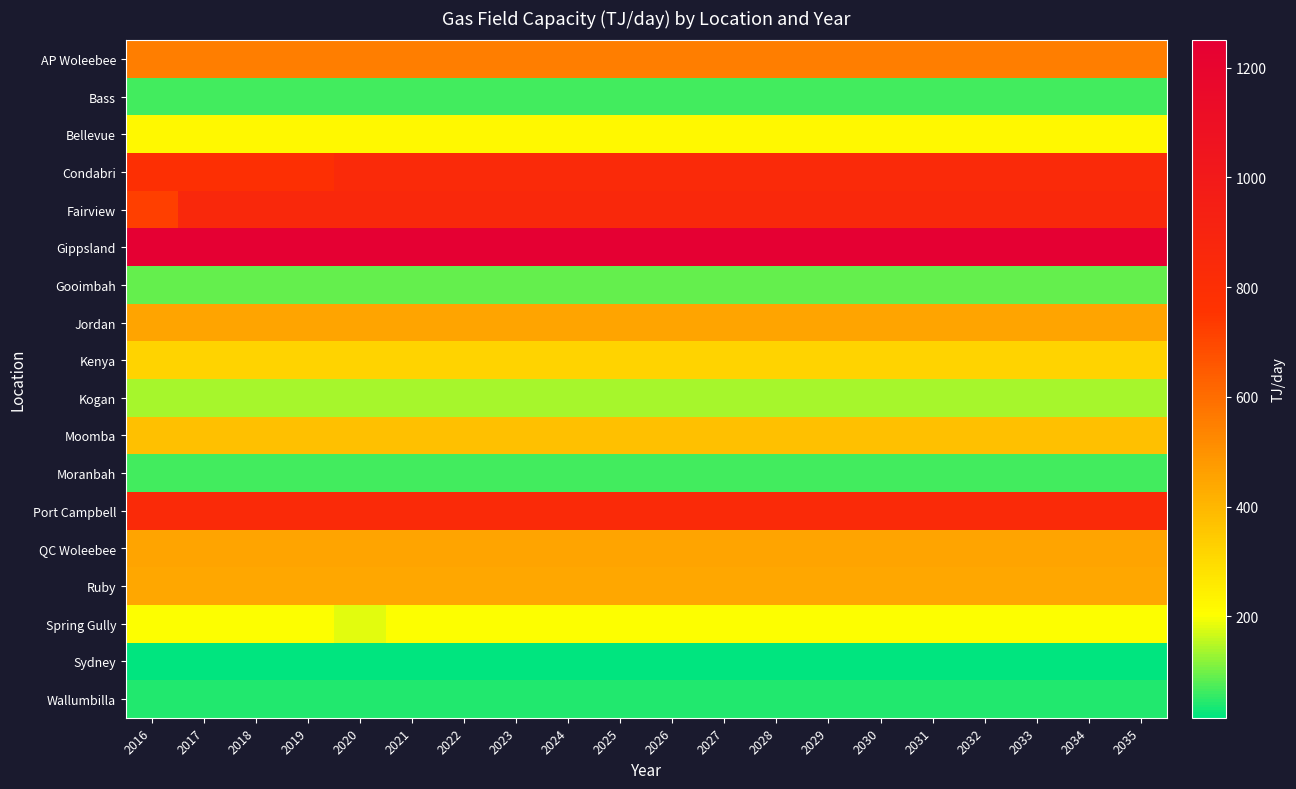

List the series in order of their peak value, lowest first.

Sydney, Wallumbilla, Bass, Moranbah, Gooimbah, Kogan, Spring Gully, Bellevue, Kenya, Moomba, Ruby, Jordan, QC Woleebee, AP Woleebee, Port Campbell, Condabri, Fairview, Gippsland